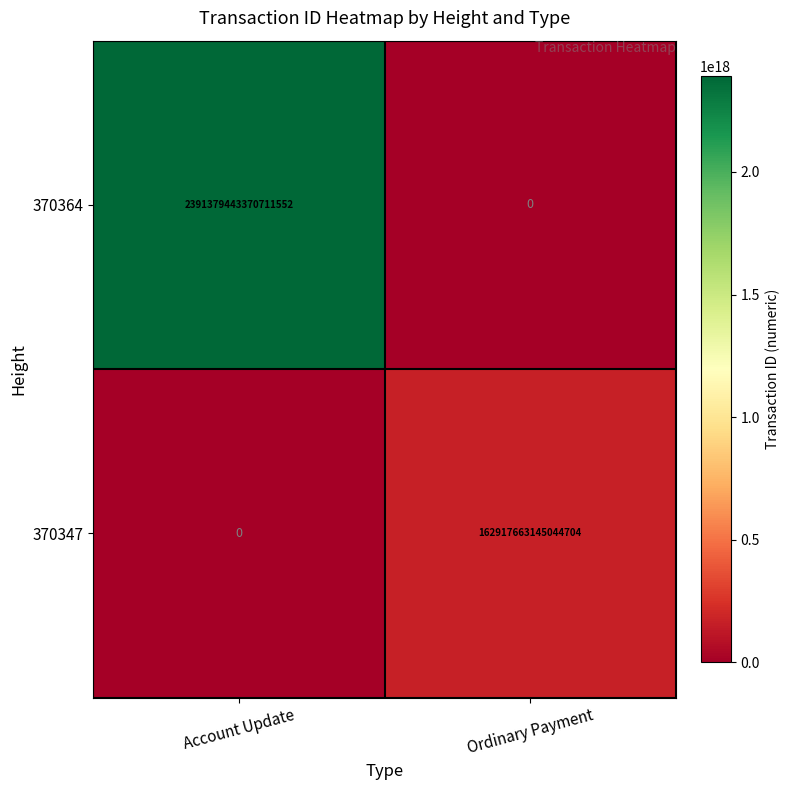

How many series are shown in this chart?

2